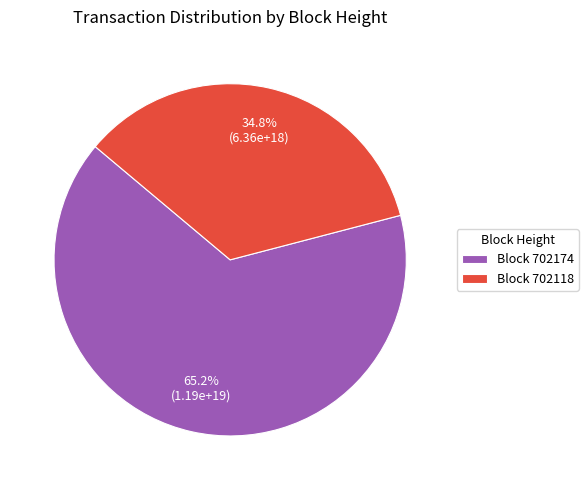

How many segments does this pie chart have?

2